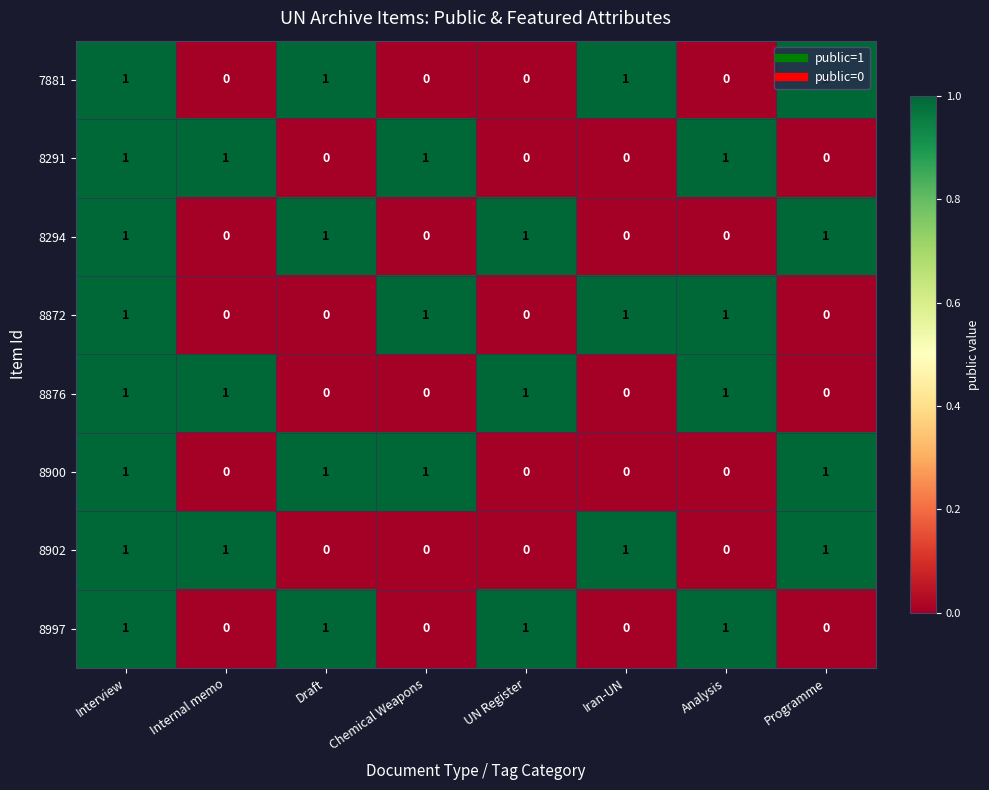

The value of 7881 at Interview is 1. True or false?

True